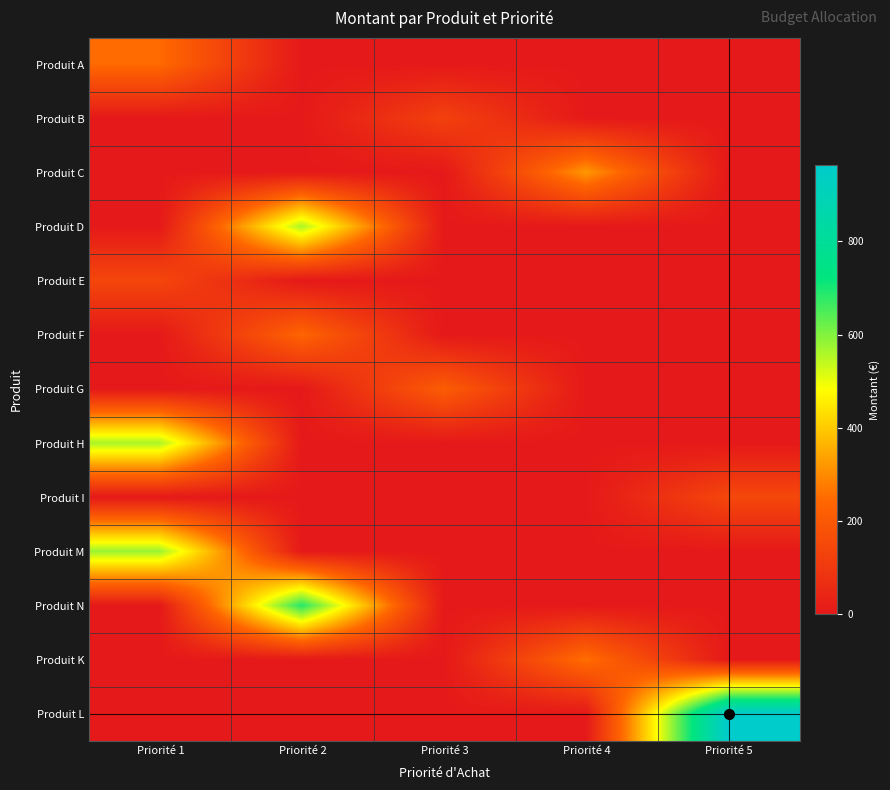

How many series are shown in this chart?

13